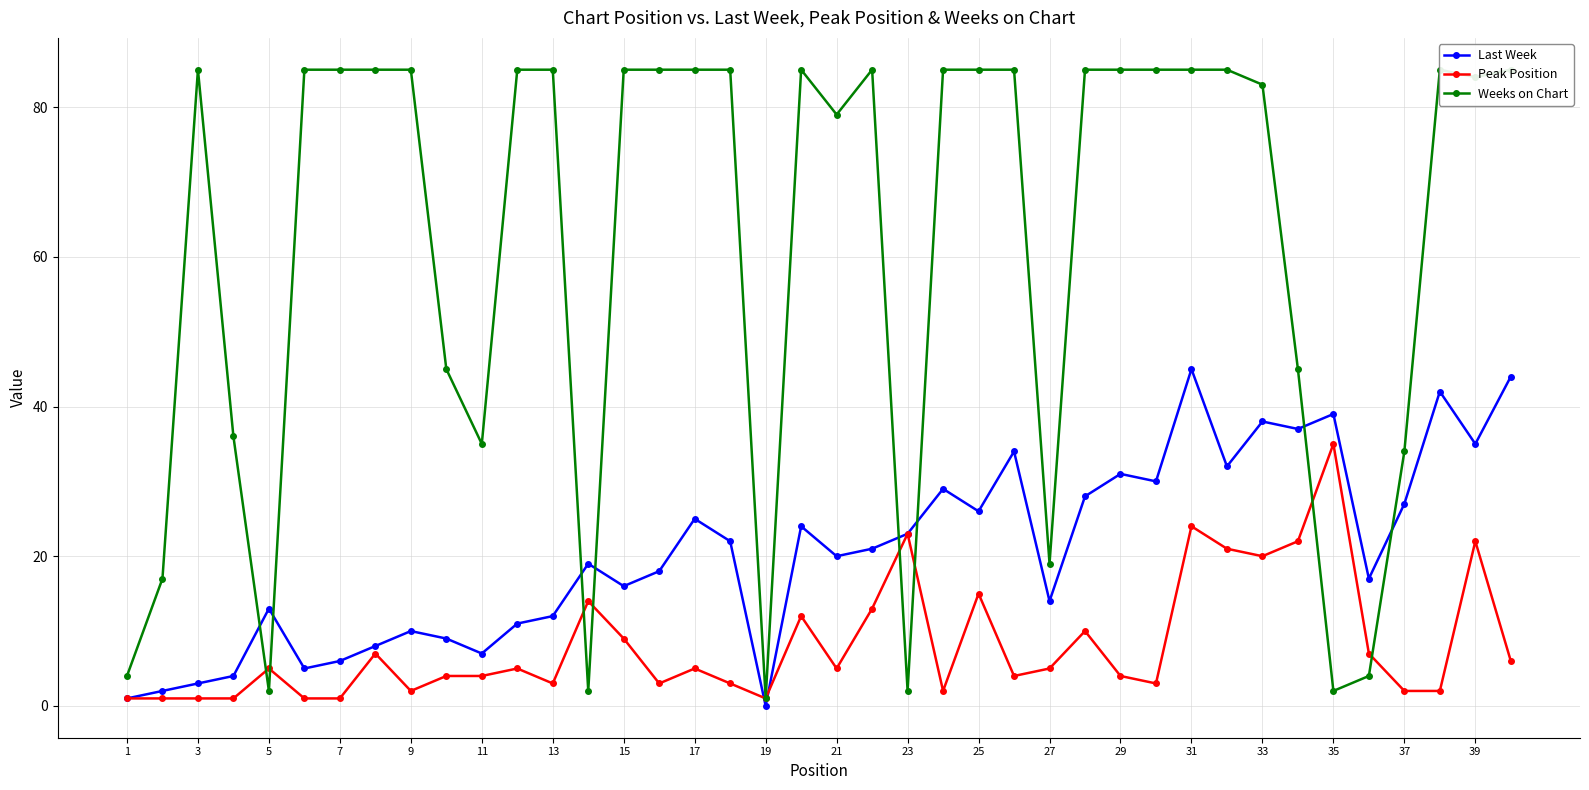

What is the value of the Weeks on Chart point at the 27th from the left?

19